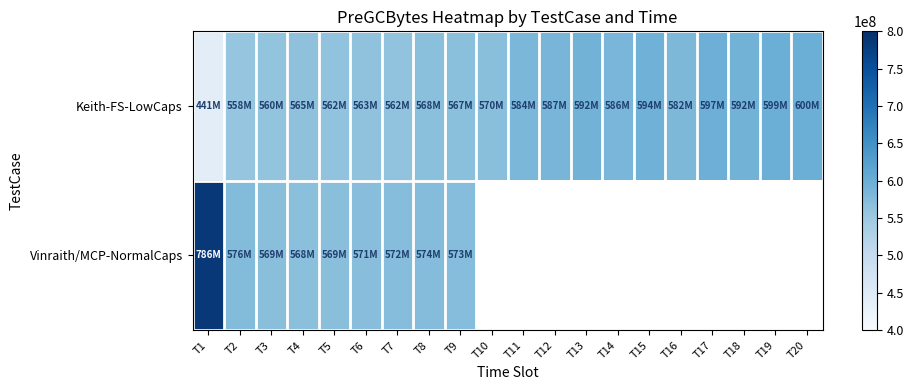

Which category has the lowest value in the Vinraith/MCP-NormalCaps series?

T4